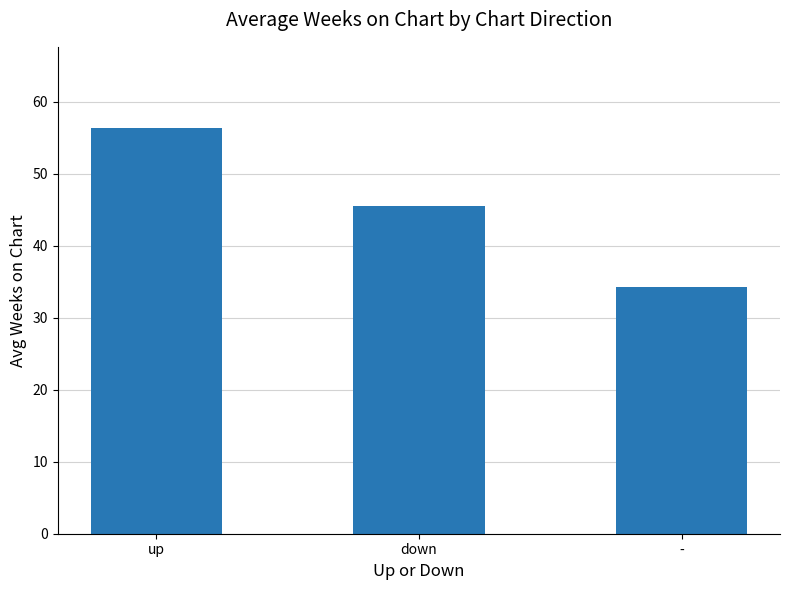

The chart shows a value of 34.2 at -. True or false?

True